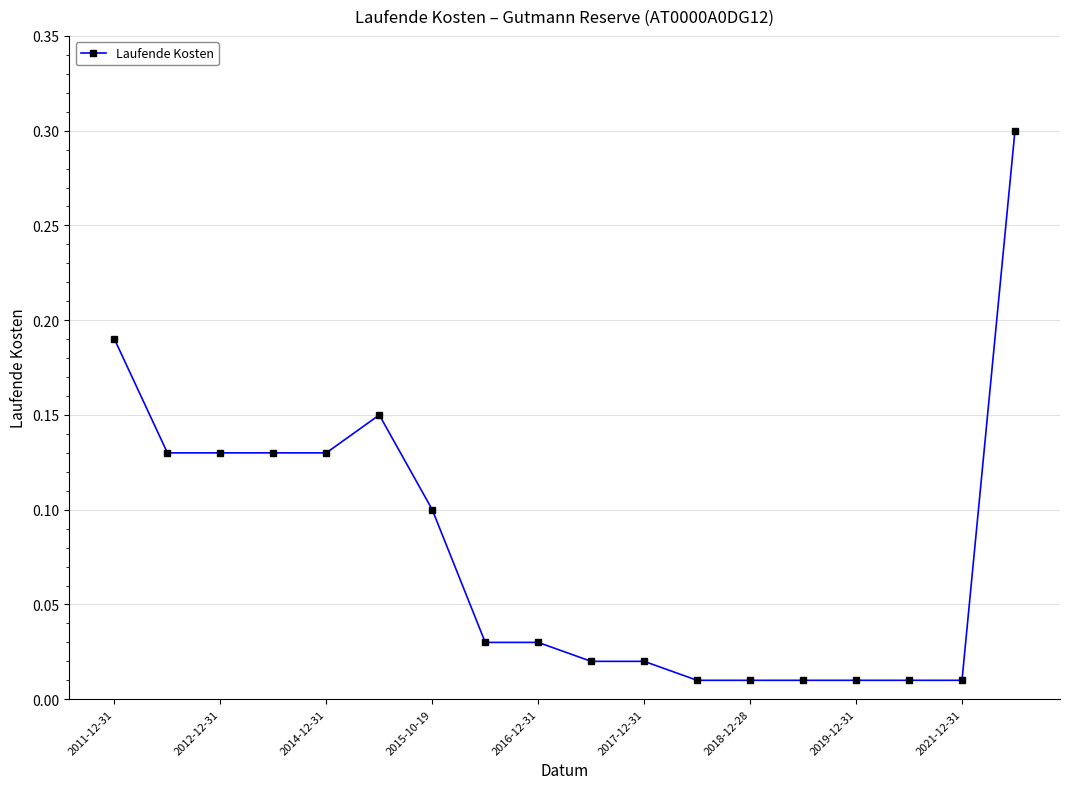

What is the greatest value displayed?

0.3